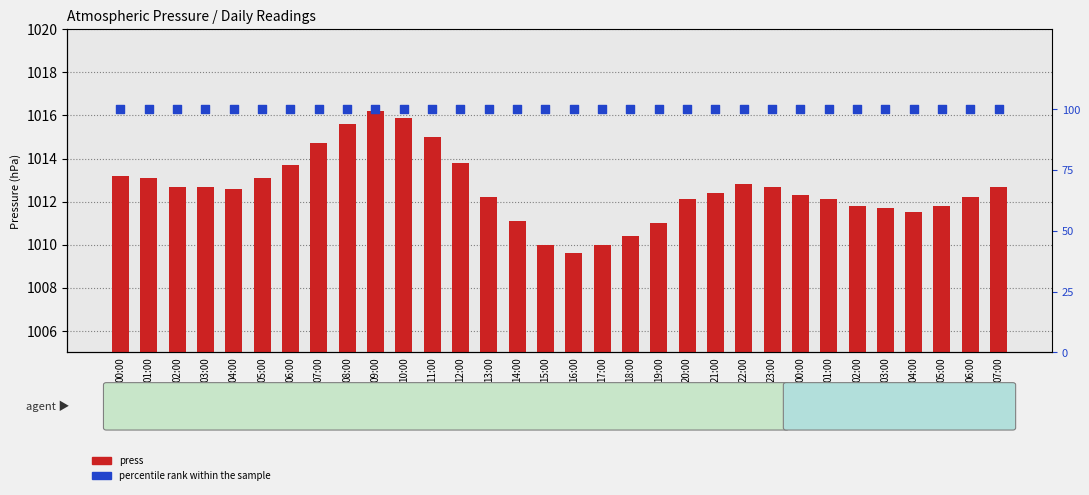

At which category is the sum across all series the highest?

09:00